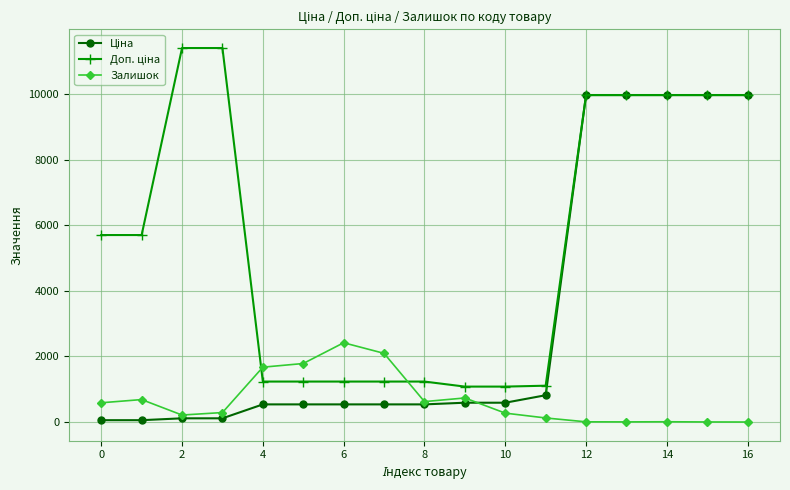

True or false: Залишок has more than 1 interior local peaks.

True